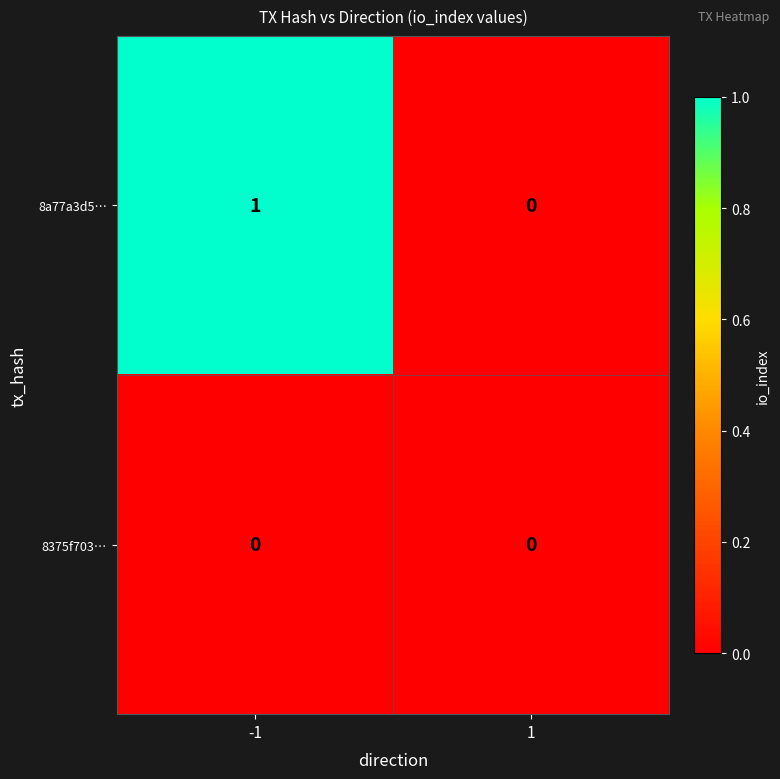

At which category is the sum across all series the highest?

-1